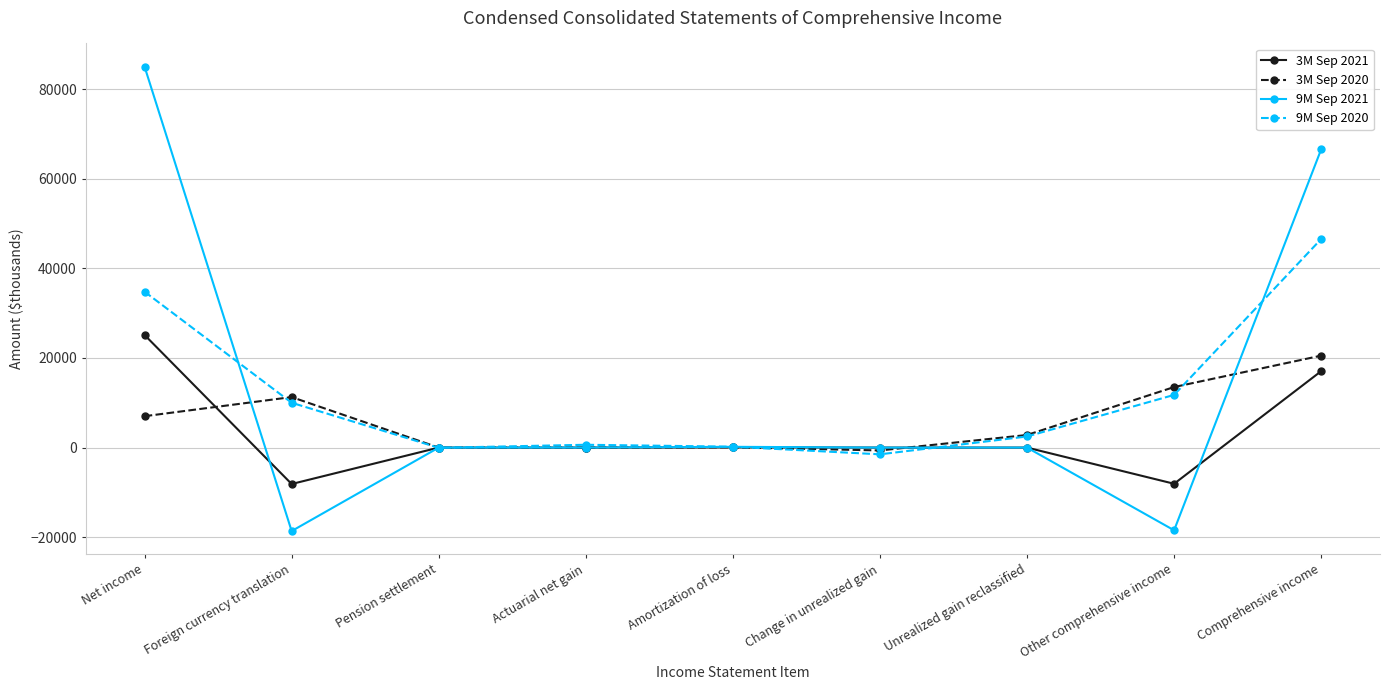

Does the chart display data point markers on the line(s)?

Yes